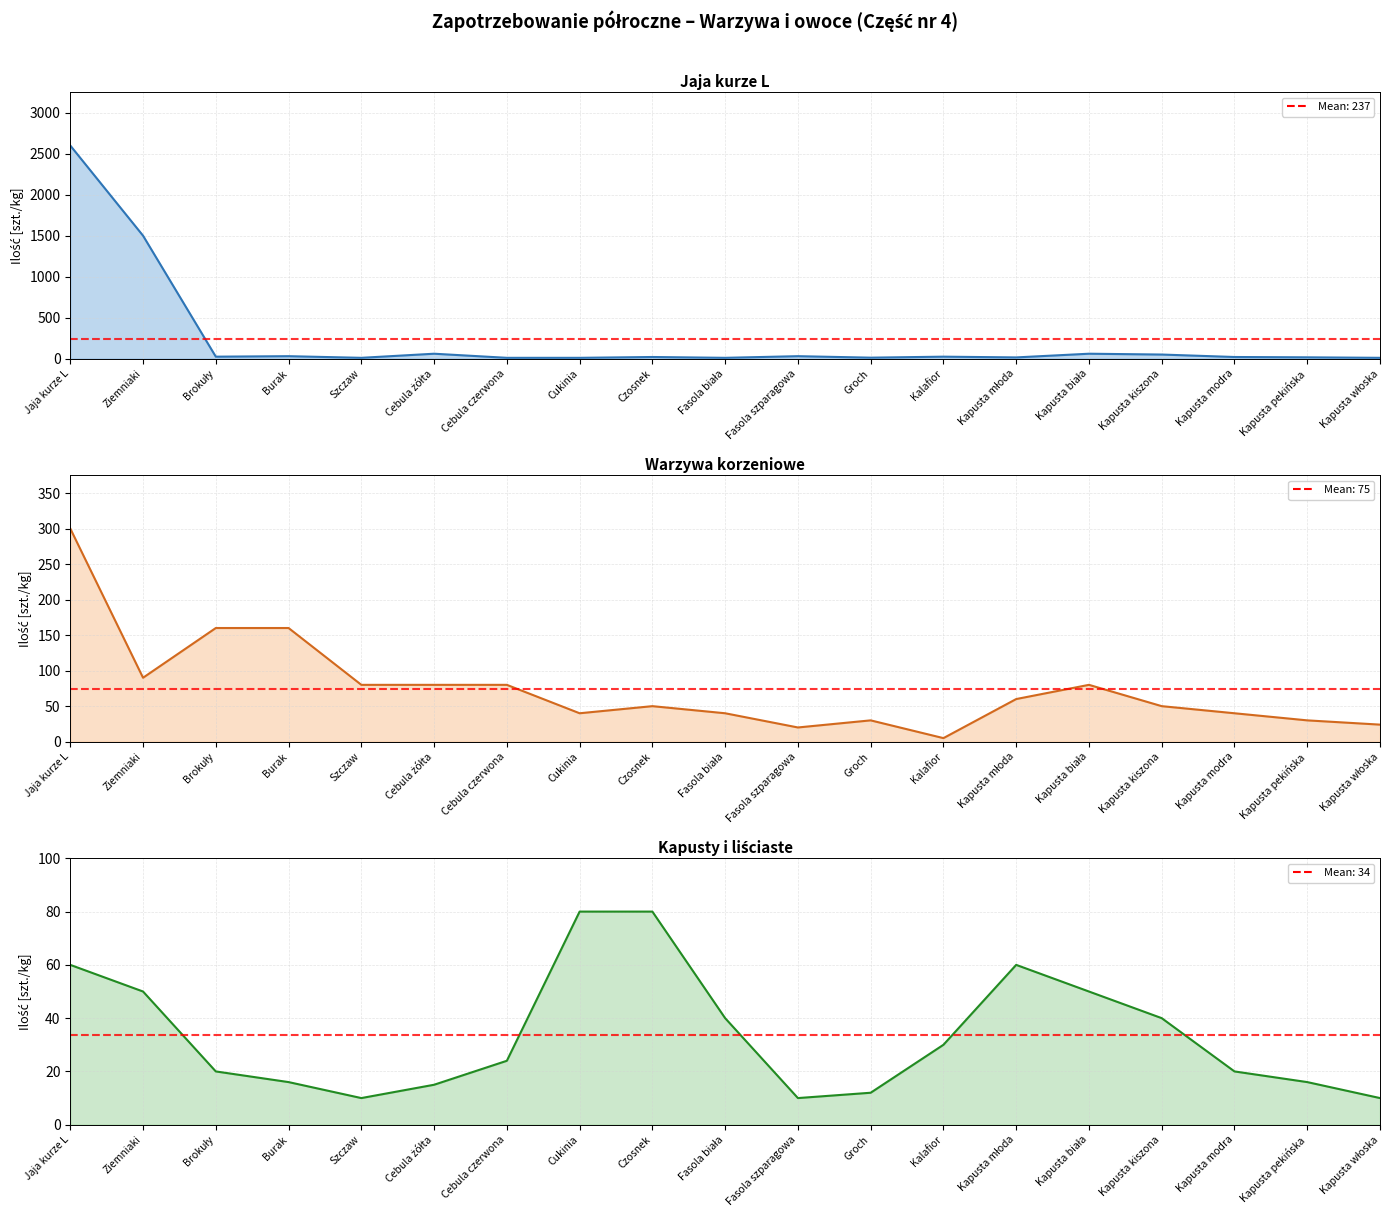

How many data points in Jaja kurze L are above 20?

9